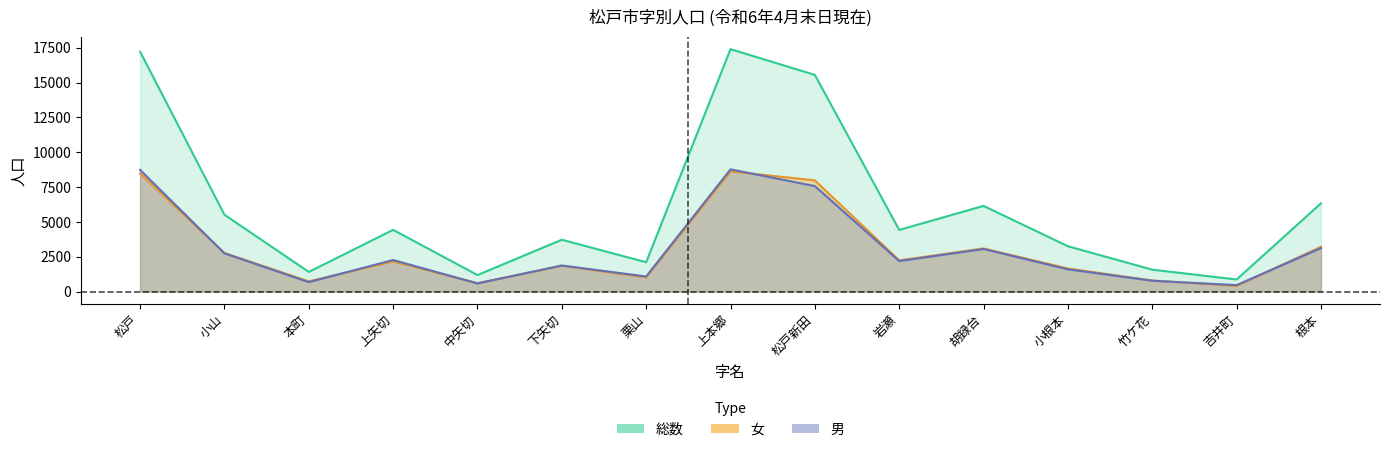

How many values in the 女 series are below 2165?

7